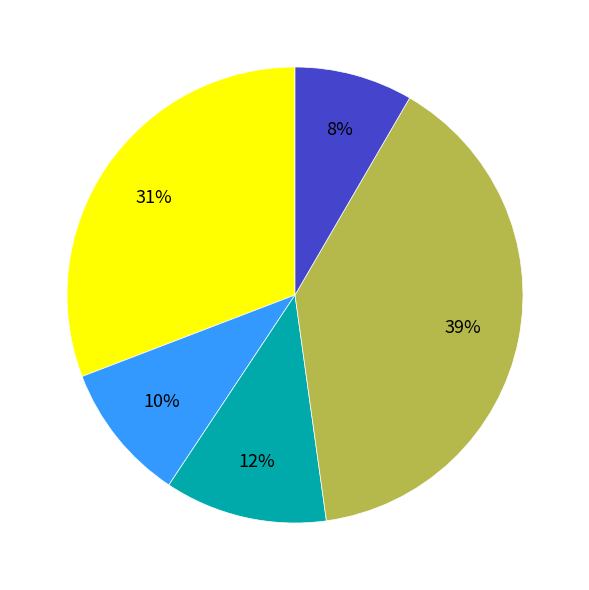

Does any single category account for the majority?

No